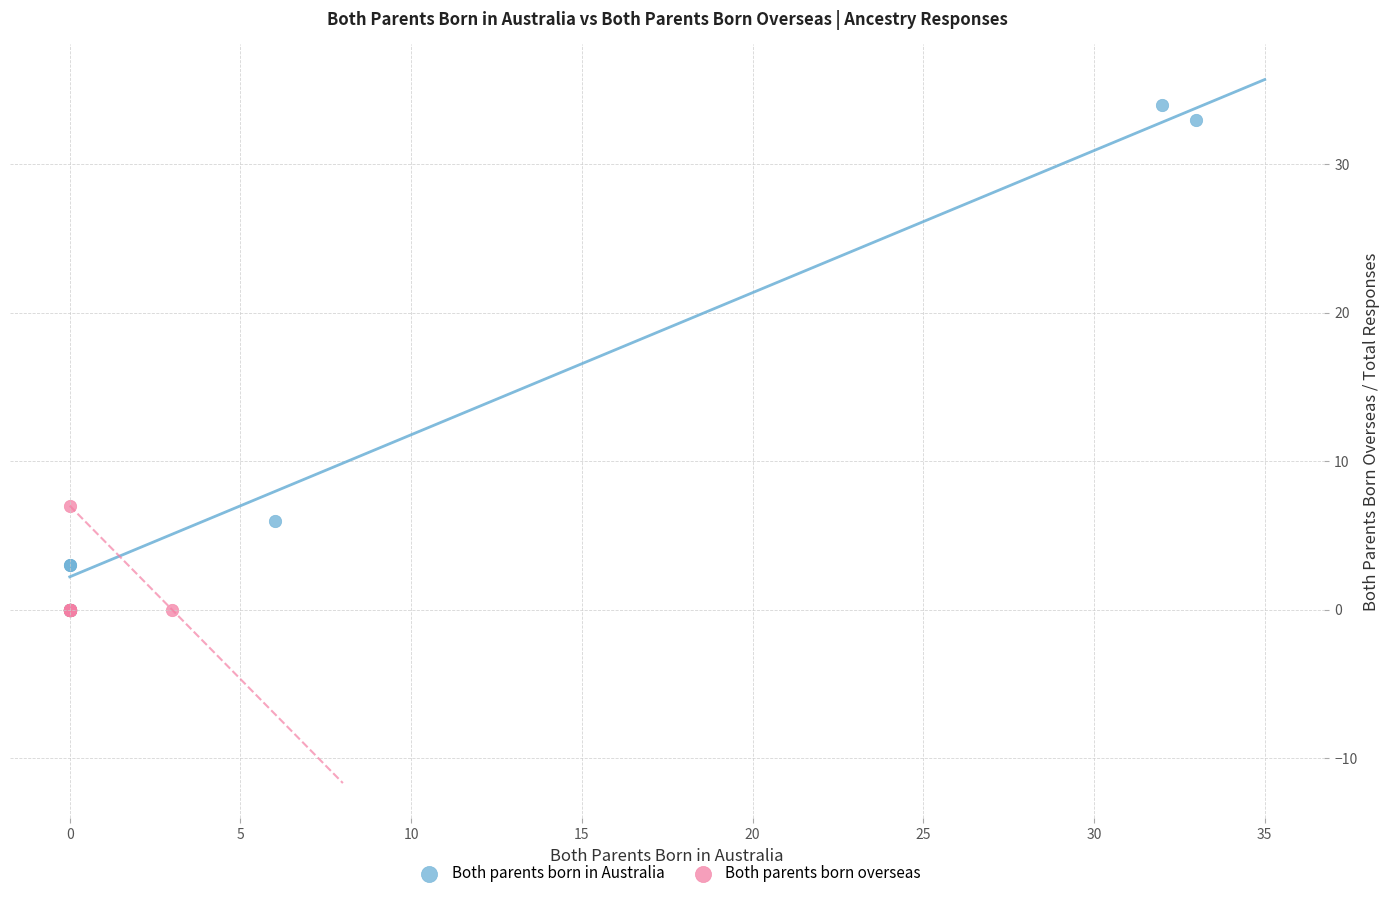

What are all the series names shown in the legend?

Both parents born in Australia, Both parents born overseas